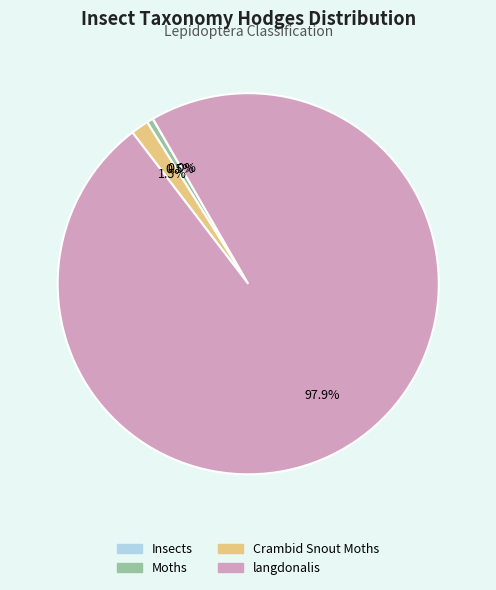

What percentage is the langdonalis slice, to the nearest percent?

98%